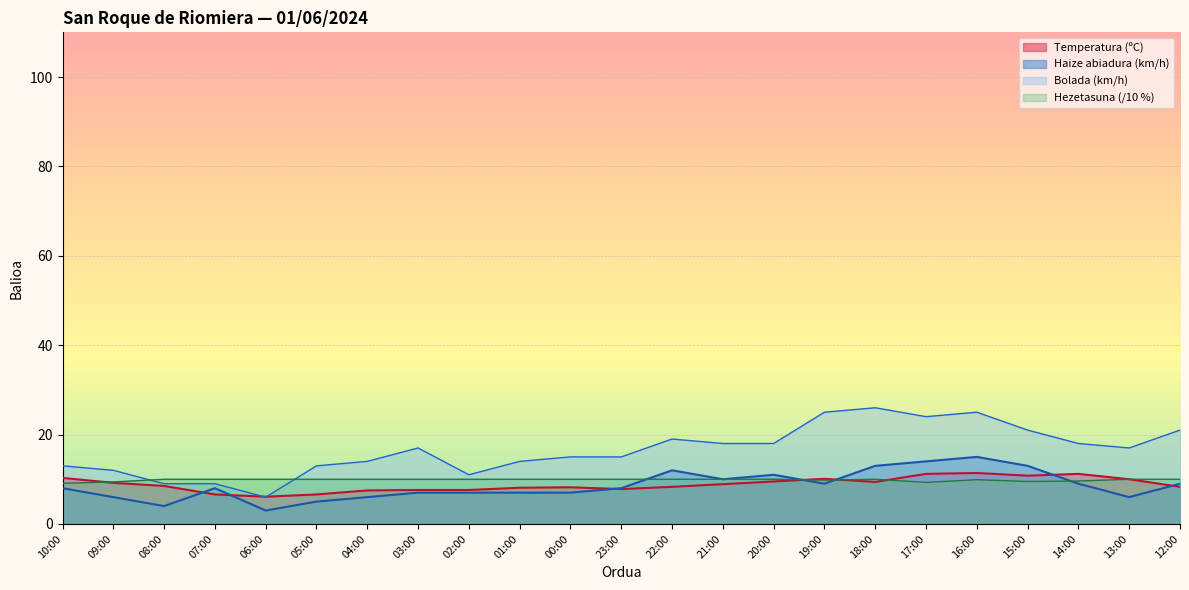

Reading left to right, list all the values displayed in this chart.

Temperatura (ºC): 10:00=10.3	09:00=9.2	08:00=8.5	07:00=6.6	06:00=6.1	05:00=6.6	04:00=7.5	03:00=7.6	02:00=7.6	01:00=8.1	00:00=8.2	23:00=7.8	22:00=8.3	21:00=8.9	20:00=9.5	19:00=10.1	18:00=9.4	17:00=11.2	16:00=11.4	15:00=10.8	14:00=11.2	13:00=10.0	12:00=8.3
Haize abiadura (km/h): 10:00=8.0	09:00=6.0	08:00=4.0	07:00=8.0	06:00=3.0	05:00=5.0	04:00=6.0	03:00=7.0	02:00=7.0	01:00=7.0	00:00=7.0	23:00=8.0	22:00=12.0	21:00=10.0	20:00=11.0	19:00=9.0	18:00=13.0	17:00=14.0	16:00=15.0	15:00=13.0	14:00=9.0	13:00=6.0	12:00=9.0
Hezetasuna (%): 10:00=9.1	09:00=9.4	08:00=10.0	07:00=10.0	06:00=10.0	05:00=10.0	04:00=10.0	03:00=10.0	02:00=10.0	01:00=10.0	00:00=10.0	23:00=10.0	22:00=10.0	21:00=10.0	20:00=10.0	19:00=9.8	18:00=10.0	17:00=9.3	16:00=9.9	15:00=9.5	14:00=9.6	13:00=10.0	12:00=10.0
Bolada (km/h): 10:00=13.0	09:00=12.0	08:00=9.0	07:00=9.0	06:00=6.0	05:00=13.0	04:00=14.0	03:00=17.0	02:00=11.0	01:00=14.0	00:00=15.0	23:00=15.0	22:00=19.0	21:00=18.0	20:00=18.0	19:00=25.0	18:00=26.0	17:00=24.0	16:00=25.0	15:00=21.0	14:00=18.0	13:00=17.0	12:00=21.0